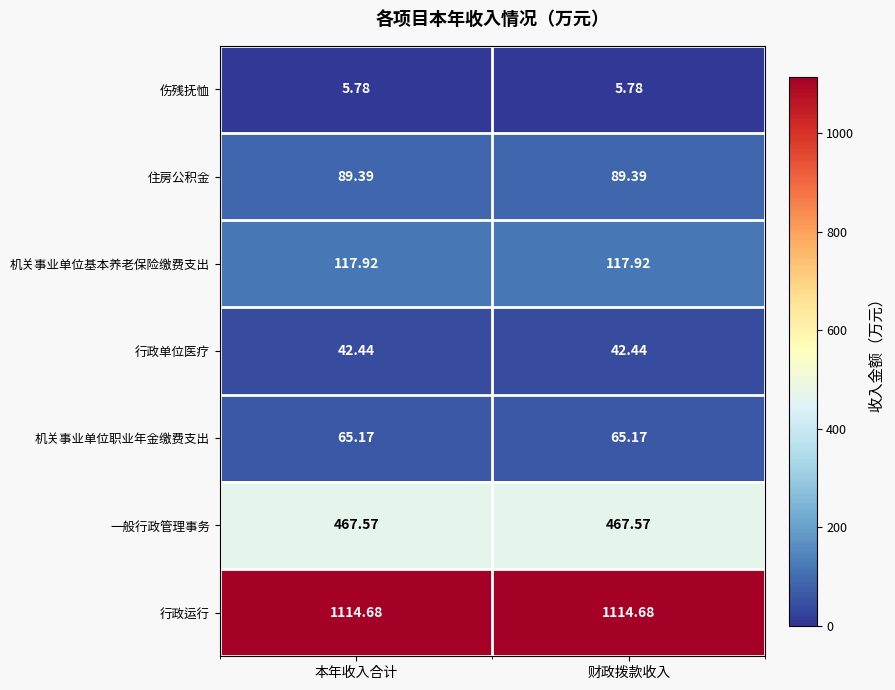

Is the value of 行政运行 at 财政拨款收入 greater than the value of 机关事业单位基本养老保险缴费支出 at 财政拨款收入?

Yes